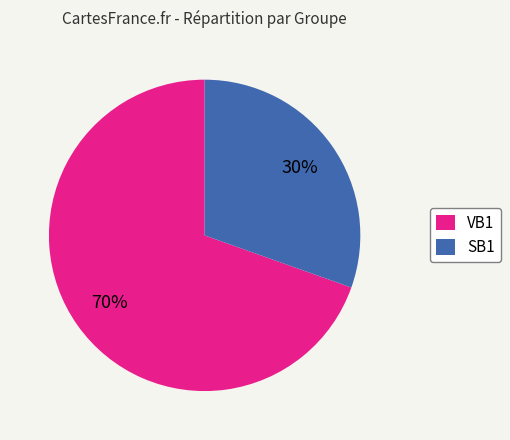

What is the ratio of the value at SB1 to the value at VB1?

0.4